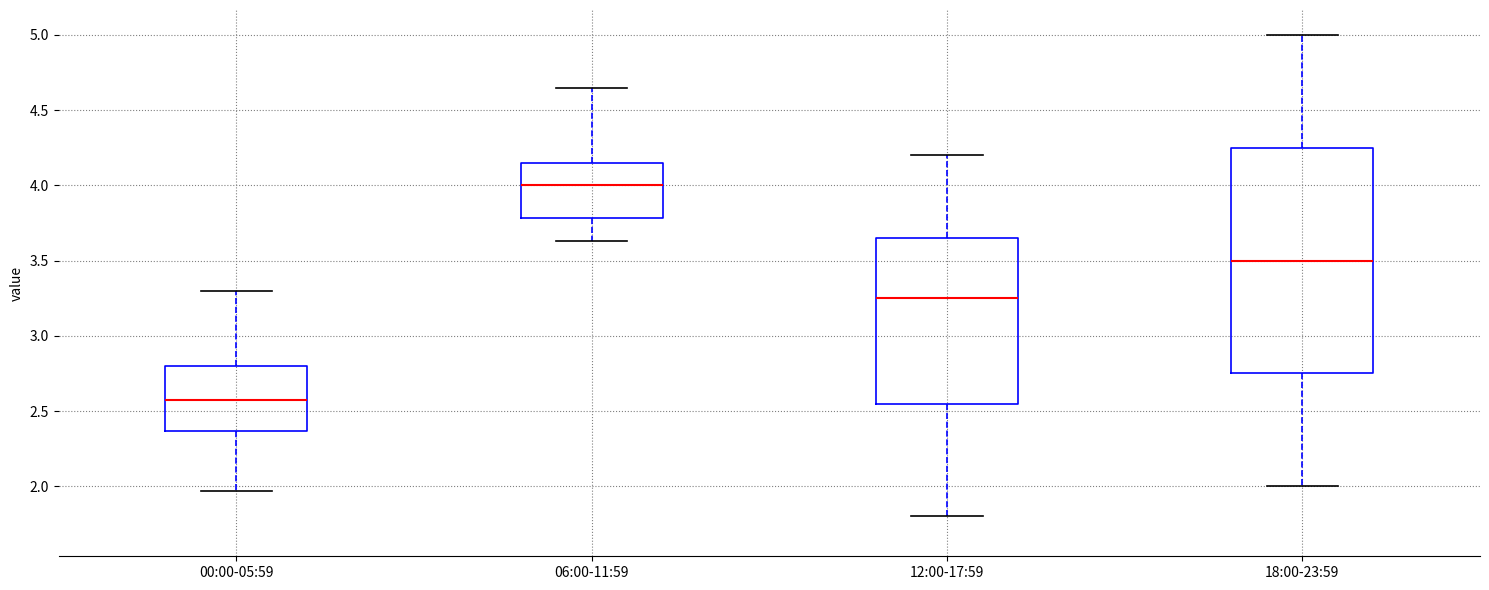

Reading left to right, read every box against the y-axis: the position of its median line, the range the box covers, and the ends of its whiskers. The values are not printed on the chart, so give them approximately, as read against the axis.

00:00-05:59: median 2.60, box 2.35 to 2.80, whiskers 1.95 to 3.30
06:00-11:59: median 4.00, box 3.80 to 4.15, whiskers 3.65 to 4.65
12:00-17:59: median 3.25, box 2.55 to 3.65, whiskers 1.80 to 4.20
18:00-23:59: median 3.50, box 2.75 to 4.25, whiskers 2.00 to 5.00